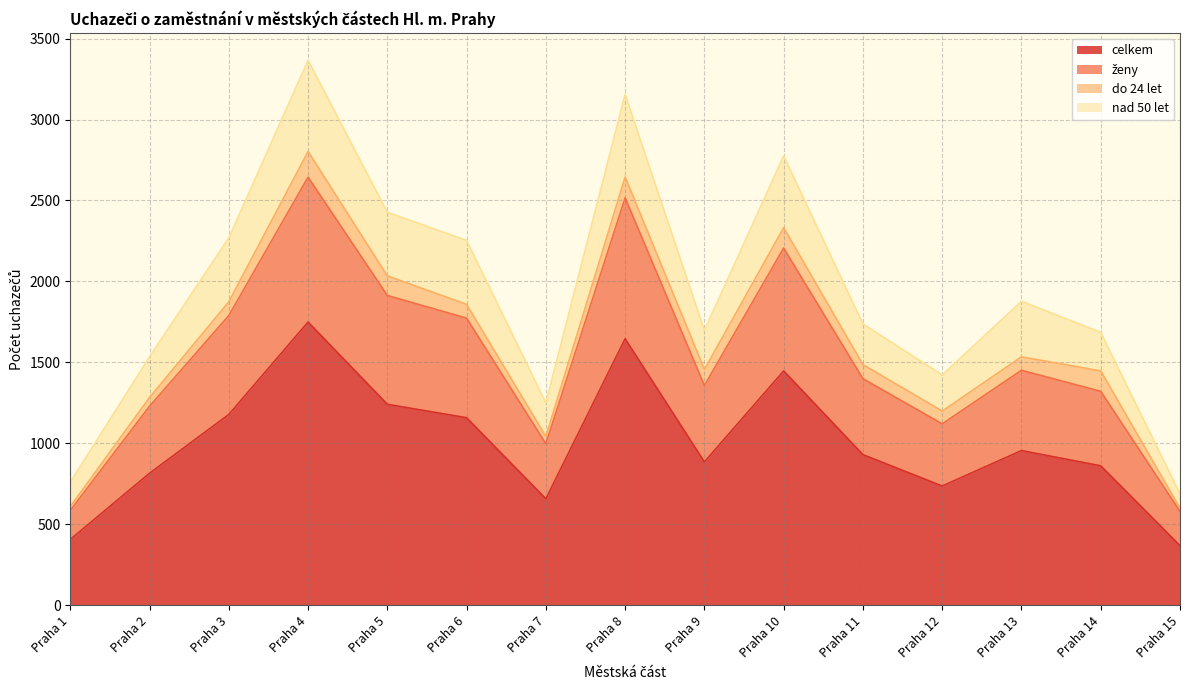

The ženy series shows 2559 at Praha 13. True or false?

False